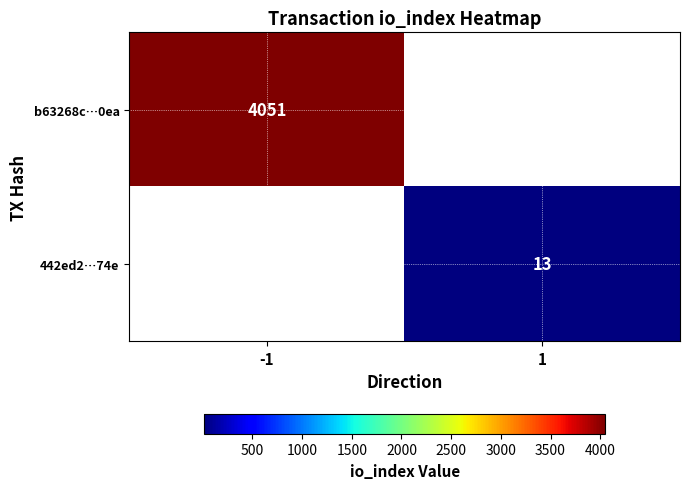

Which has a higher value, 1 or -1?

-1